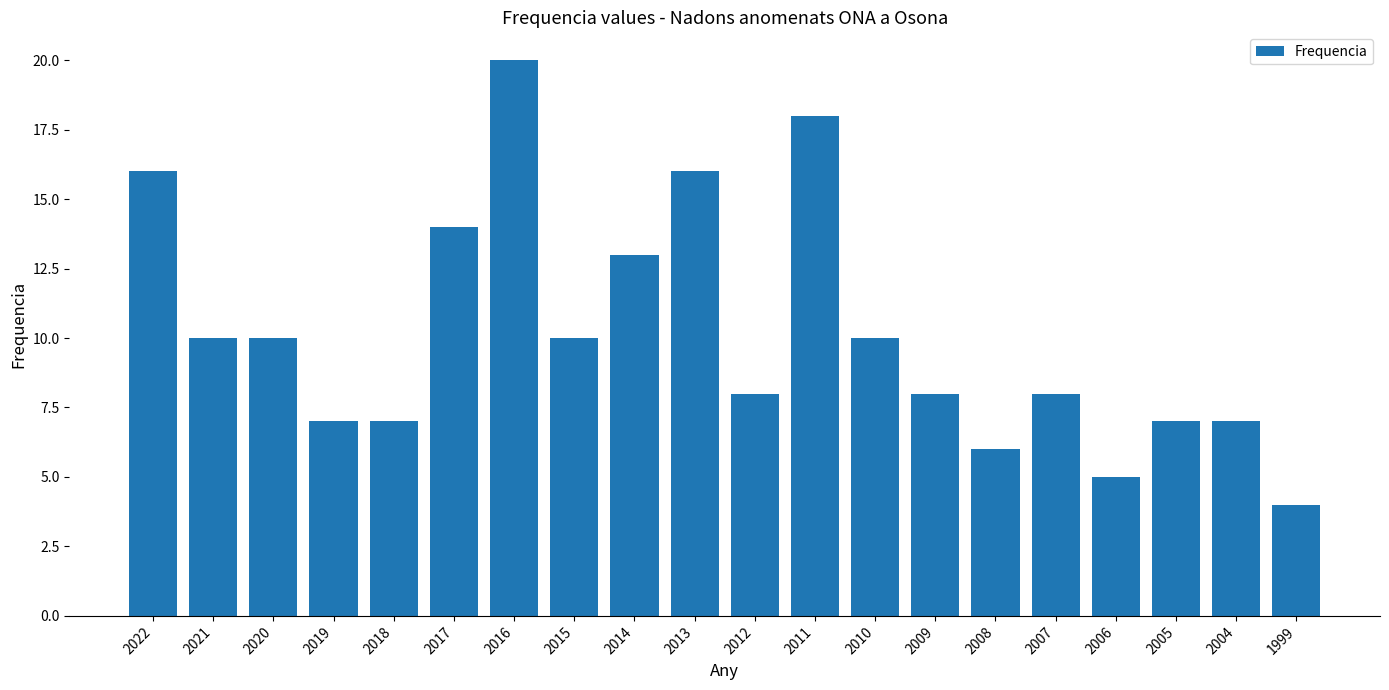

Is it true that the value at 2020 is 10?

True